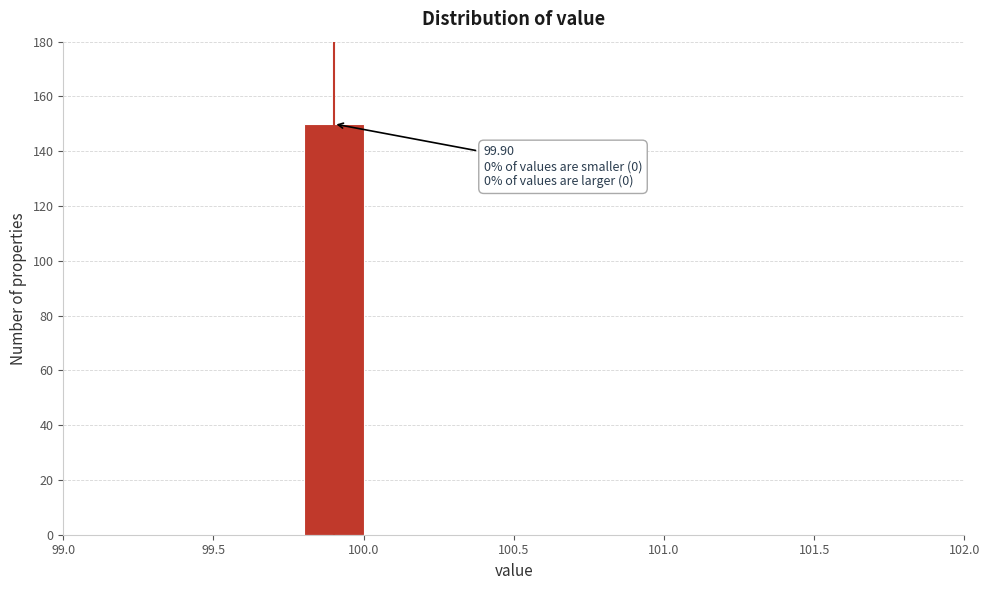

Which range on the x-axis has the tallest bar?

99.8 to 100.0